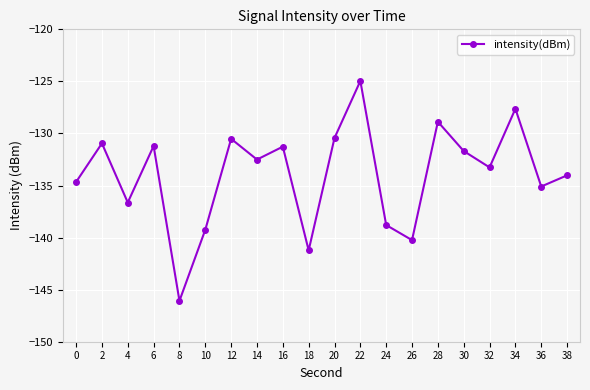

What is the difference between the second highest and minimum values?

18.4